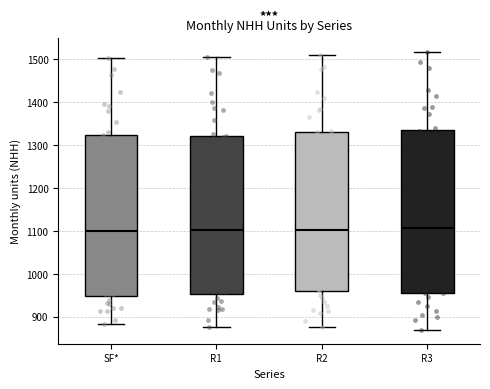

Where does the median line of the box for R3 sit on the y-axis? The values are not printed on the chart, so give them approximately, as read against the axis.

1110